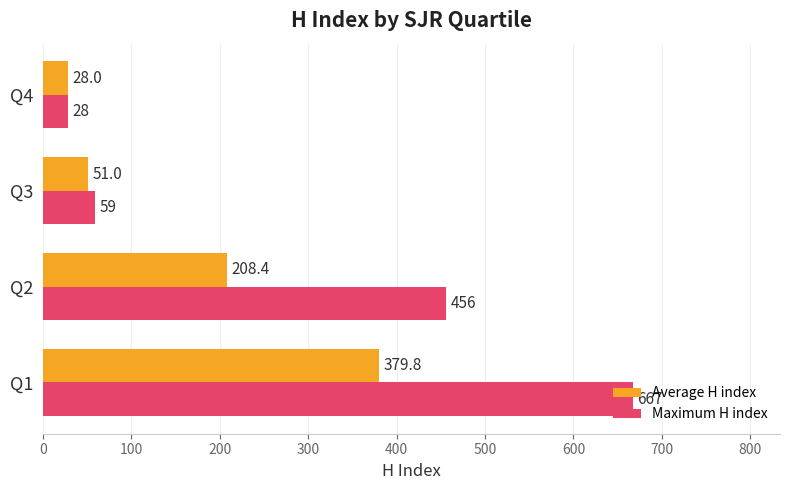

True or false: Maximum H index has a value of 314.6 at Q1.

False